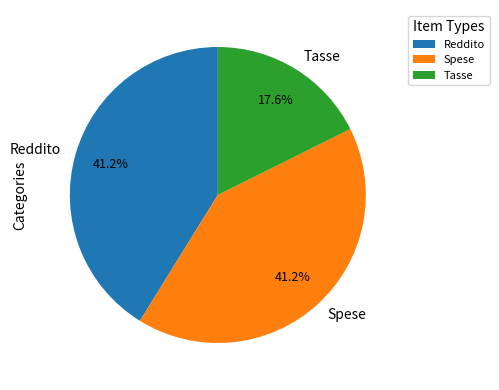

Is there a majority slice in this chart?

No